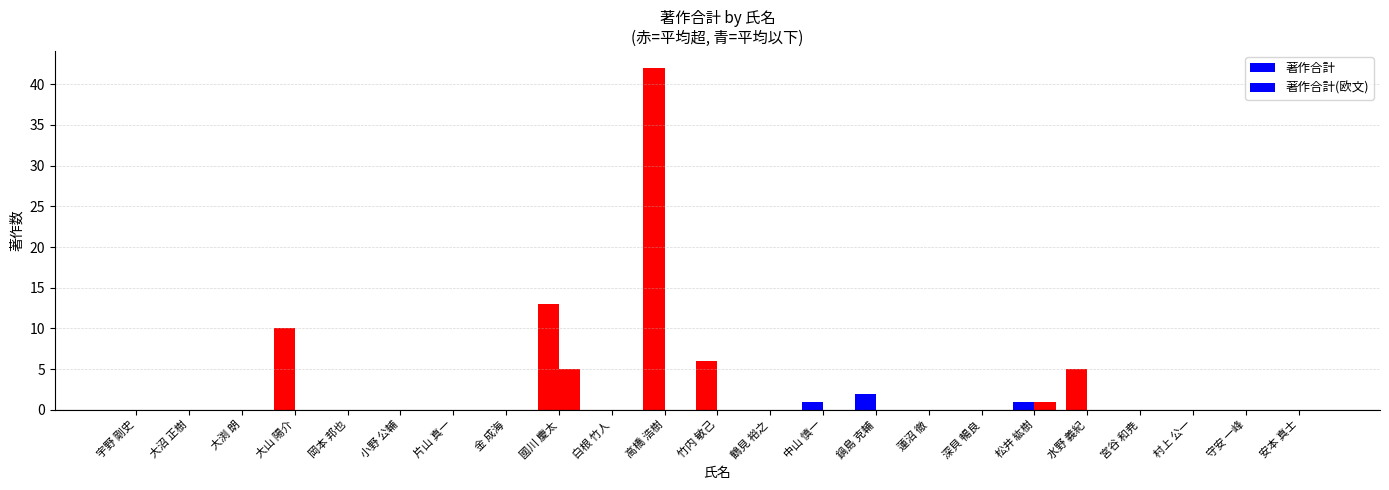

What position from the left is 鶴見 裕之?

13